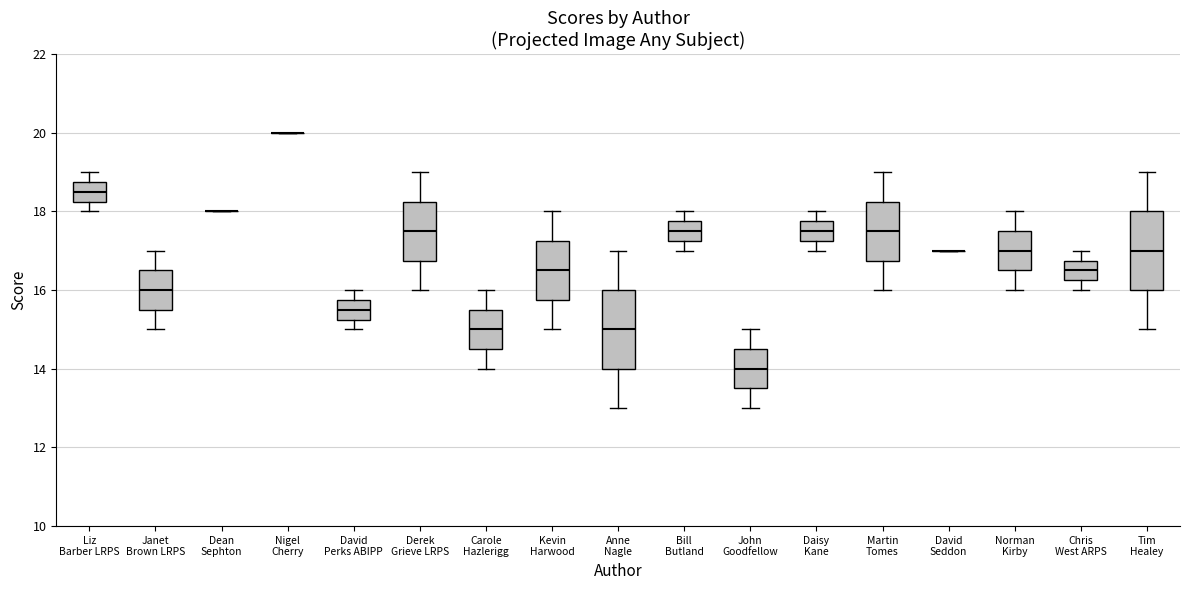

Reading left to right, read every box against the y-axis: the position of its median line, the range the box covers, and the ends of its whiskers. The values are not printed on the chart, so give them approximately, as read against the axis.

Liz Barber LRPS: median 18.6, box 18.2 to 18.8, whiskers 18.0 to 19.0
Janet Brown LRPS: median 16.0, box 15.6 to 16.6, whiskers 15.0 to 17.0
Dean Sephton: box collapsed to a line at 18.0, whiskers 18.0 to 18.0
Nigel Cherry: box collapsed to a line at 20.0, whiskers 20.0 to 20.0
David Perks ABIPP: median 15.6, box 15.2 to 15.8, whiskers 15.0 to 16.0
Derek Grieve LRPS: median 17.6, box 16.8 to 18.2, whiskers 16.0 to 19.0
Carole Hazlerigg: median 15.0, box 14.6 to 15.6, whiskers 14.0 to 16.0
Kevin Harwood: median 16.6, box 15.8 to 17.2, whiskers 15.0 to 18.0
Anne Nagle: median 15.0, box 14.0 to 16.0, whiskers 13.0 to 17.0
Bill Butland: median 17.6, box 17.2 to 17.8, whiskers 17.0 to 18.0
John Goodfellow: median 14.0, box 13.6 to 14.6, whiskers 13.0 to 15.0
Daisy Kane: median 17.6, box 17.2 to 17.8, whiskers 17.0 to 18.0
Martin Tomes: median 17.6, box 16.8 to 18.2, whiskers 16.0 to 19.0
David Seddon: box collapsed to a line at 17.0, whiskers 17.0 to 17.0
Norman Kirby: median 17.0, box 16.6 to 17.6, whiskers 16.0 to 18.0
Chris West ARPS: median 16.6, box 16.2 to 16.8, whiskers 16.0 to 17.0
Tim Healey: median 17.0, box 16.0 to 18.0, whiskers 15.0 to 19.0